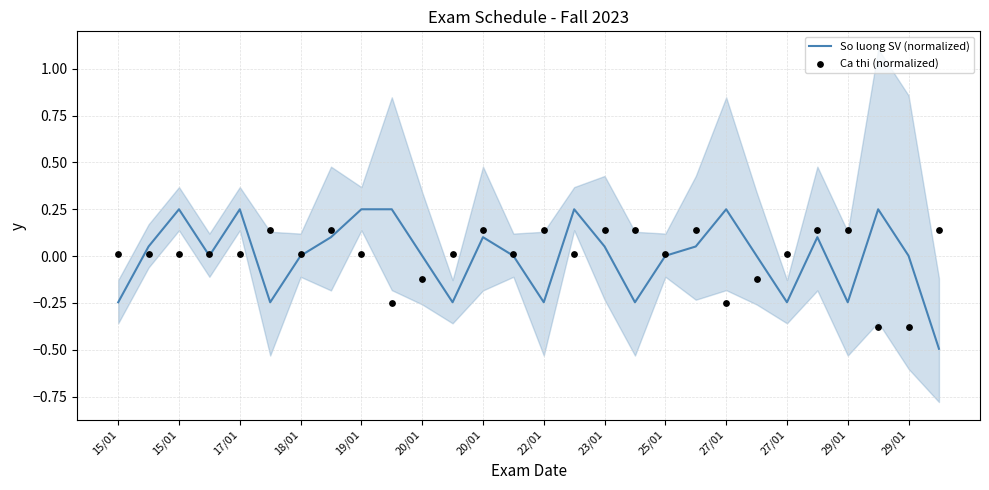

Which series contains the lowest Y value?

So luong SV (normalized)